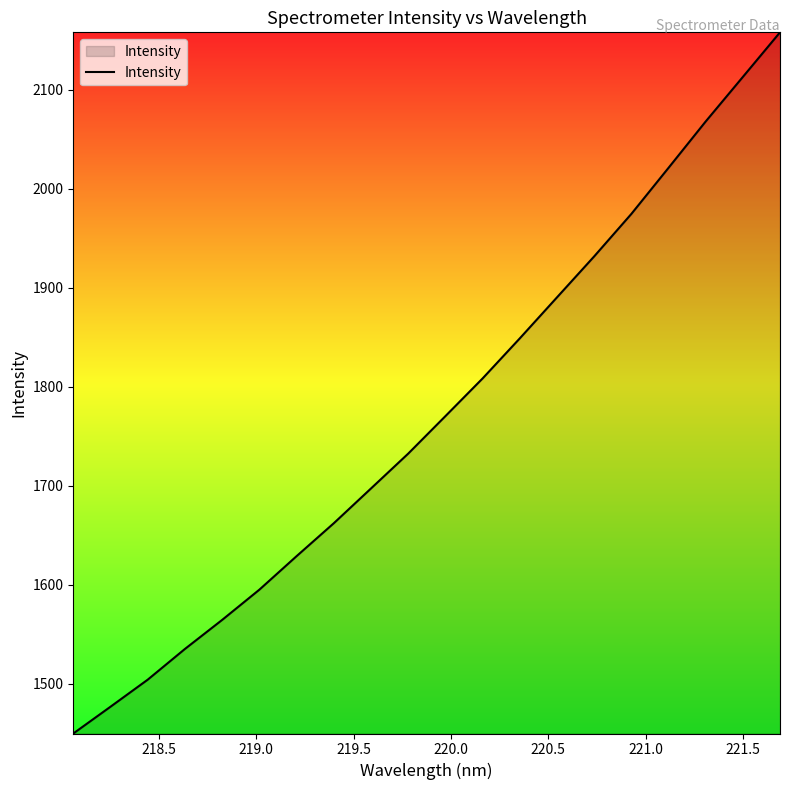

What is the difference between the maximum and minimum values?

708.5